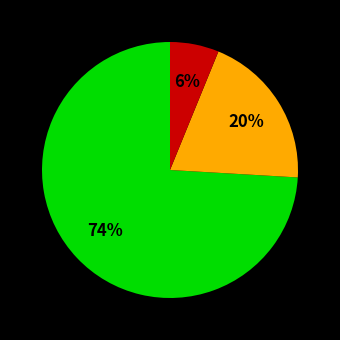

To the nearest percent, what is the average slice percentage?

33%